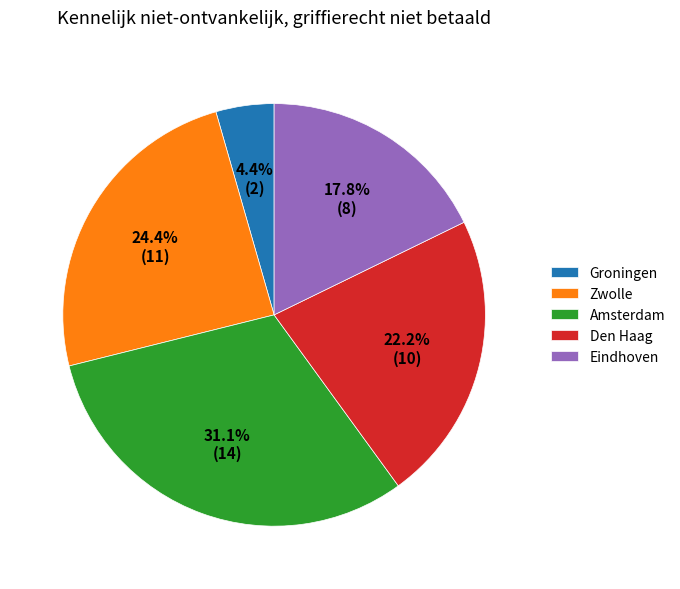

Combined, do Groningen and Eindhoven account for over 50%?

No